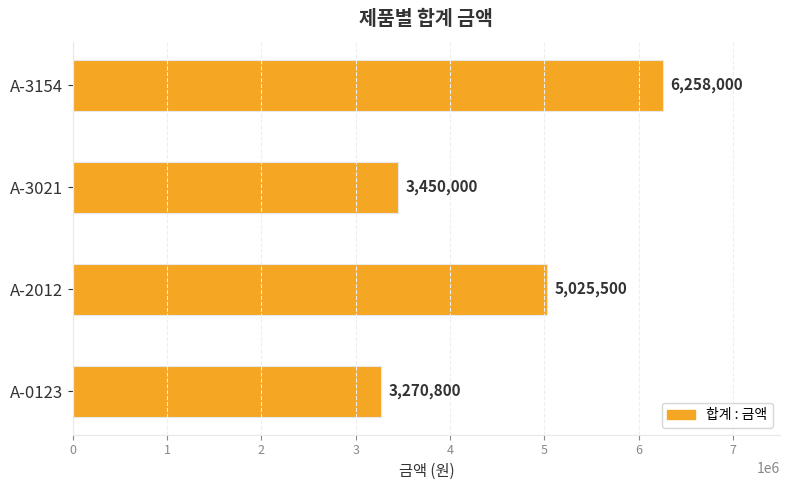

The chart shows a value of 7067448 at A-2012. True or false?

False